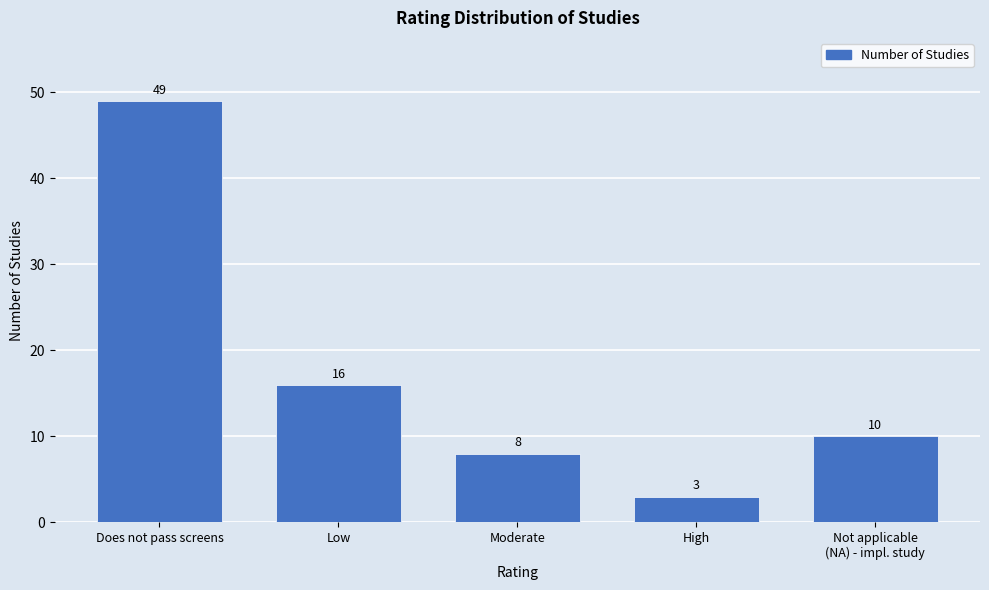

Reading left to right, transcribe all the data shown in this chart.

49	16	8	3	10